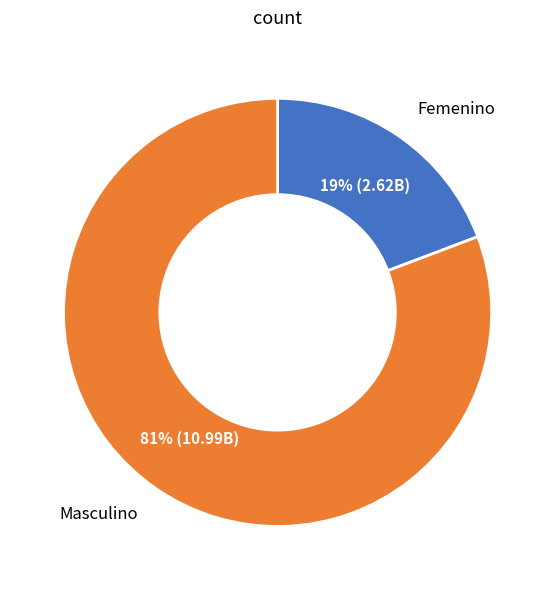

Is there any slice that represents more than half of the pie?

Yes